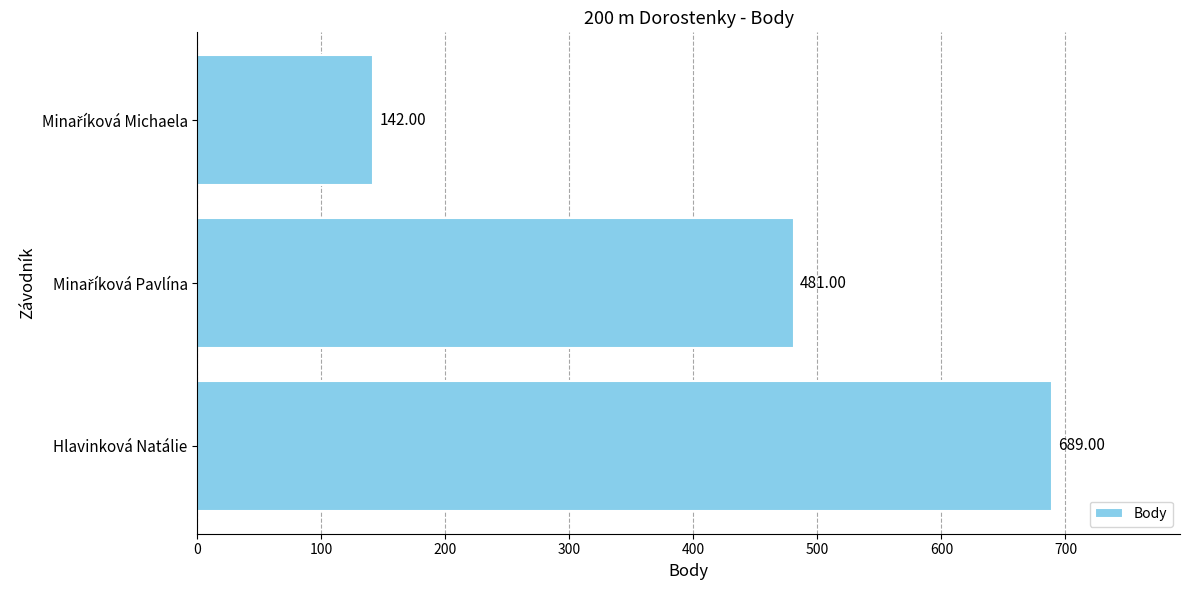

At which category does the chart reach its peak across all series?

Hlavinková Natálie